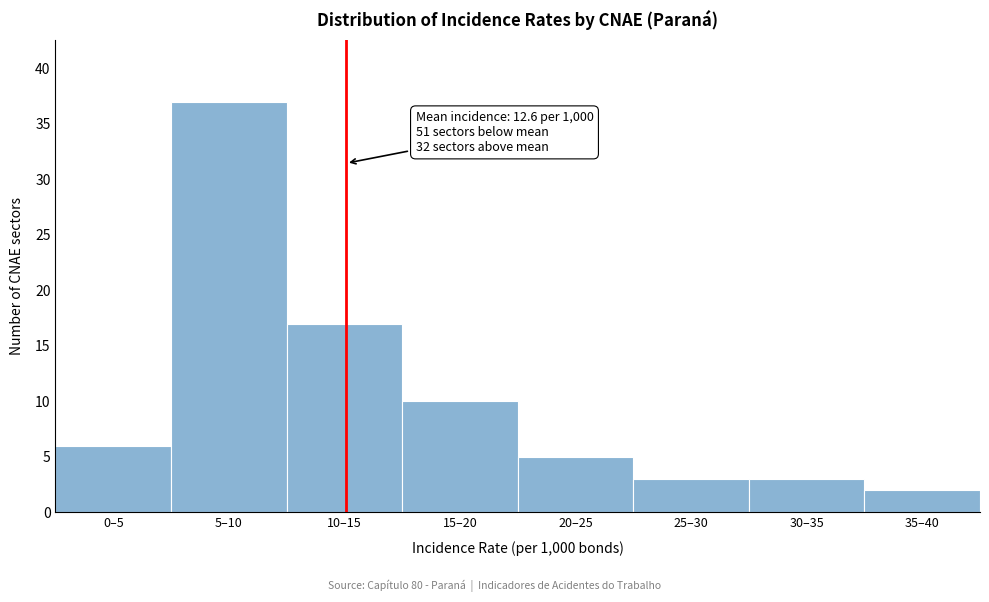

Reading left to right, transcribe all the data shown in this chart.

0–5=6	5–10=37	10–15=17	15–20=10	20–25=5	25–30=3	30–35=3	35–40=2